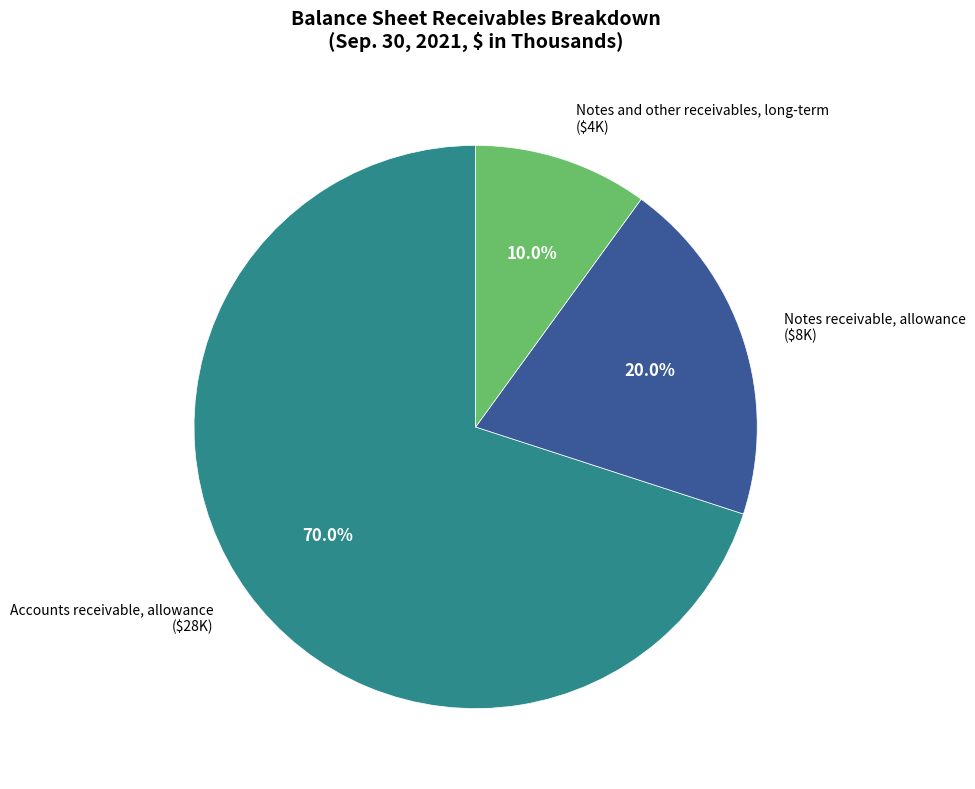

What percentage is the Notes and other receivables, long-term slice, to the nearest percent?

10%